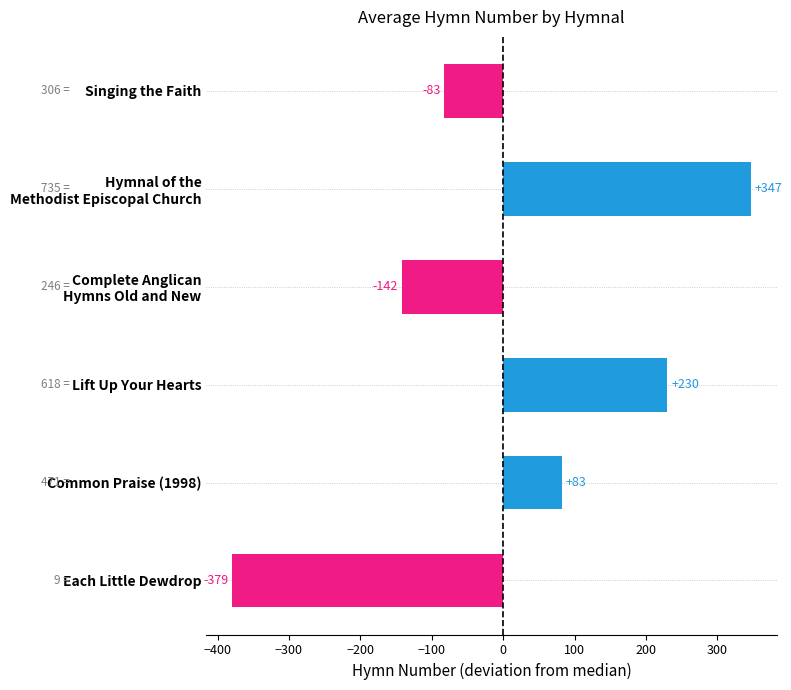

What is the maximum value shown in the chart?

346.8